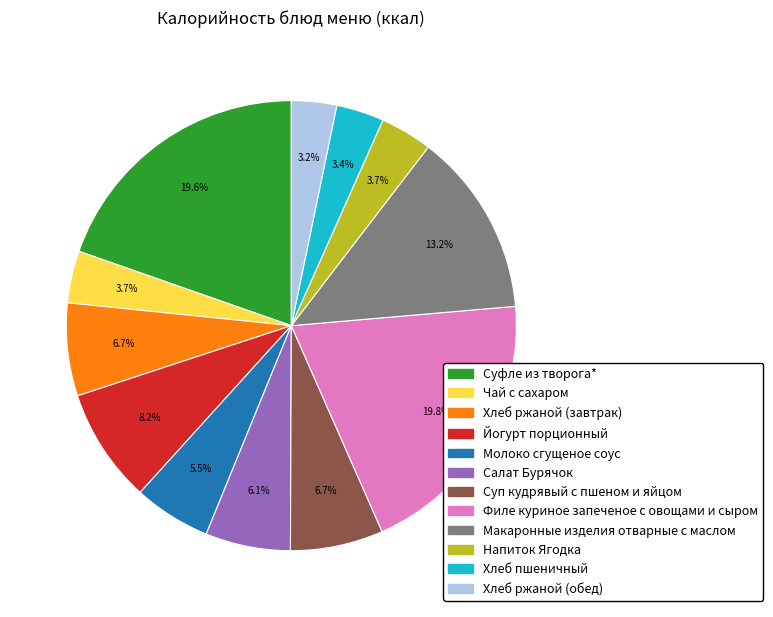

How many segments does this pie chart have?

12